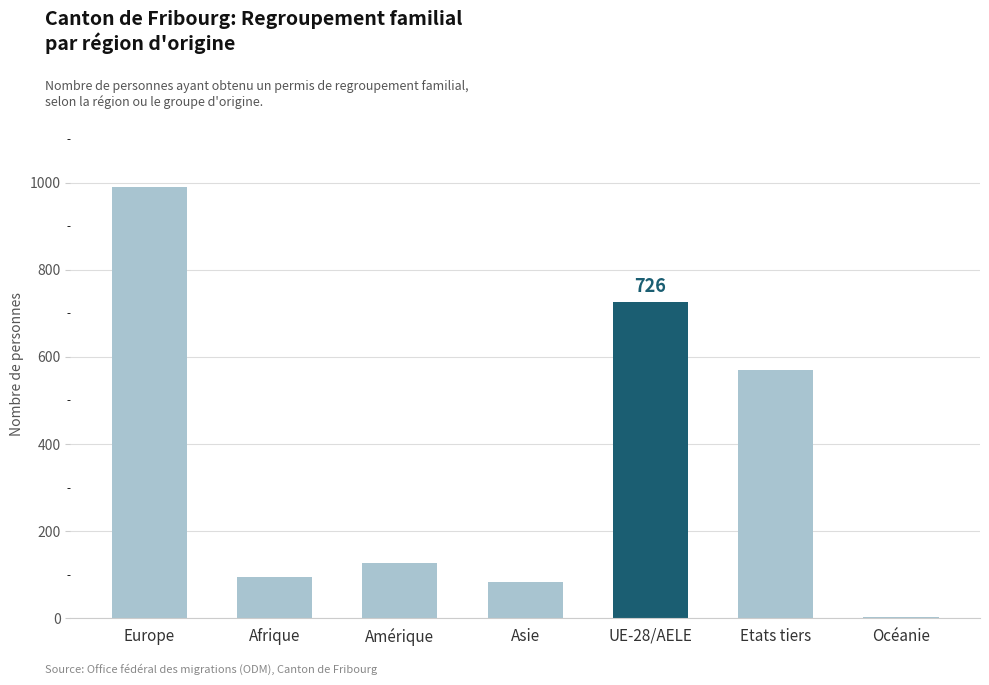

Between Océanie and Amérique, which is larger?

Amérique